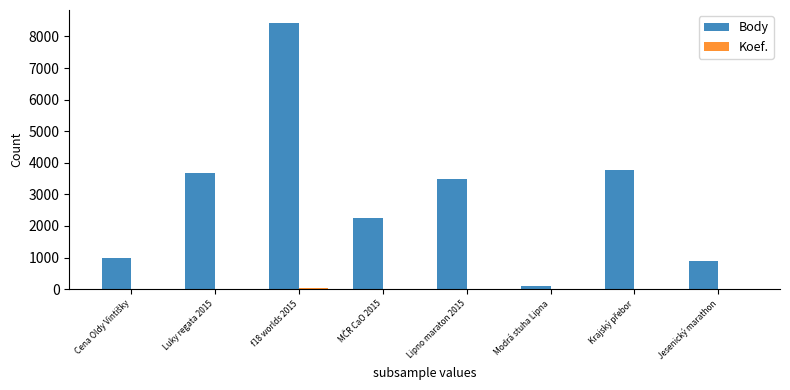

At which label does Body reach its peak?

f18 worlds 2015